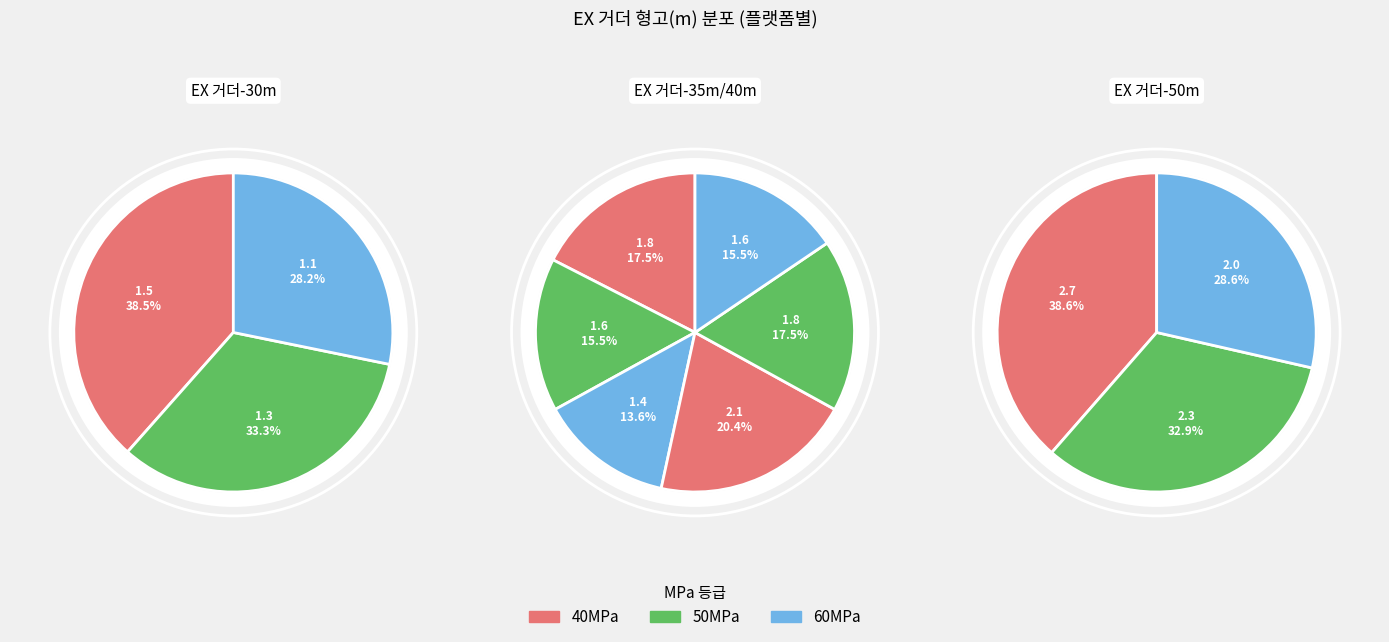

What is the largest slice in the pie chart?

EX 거더-50m-40MPa